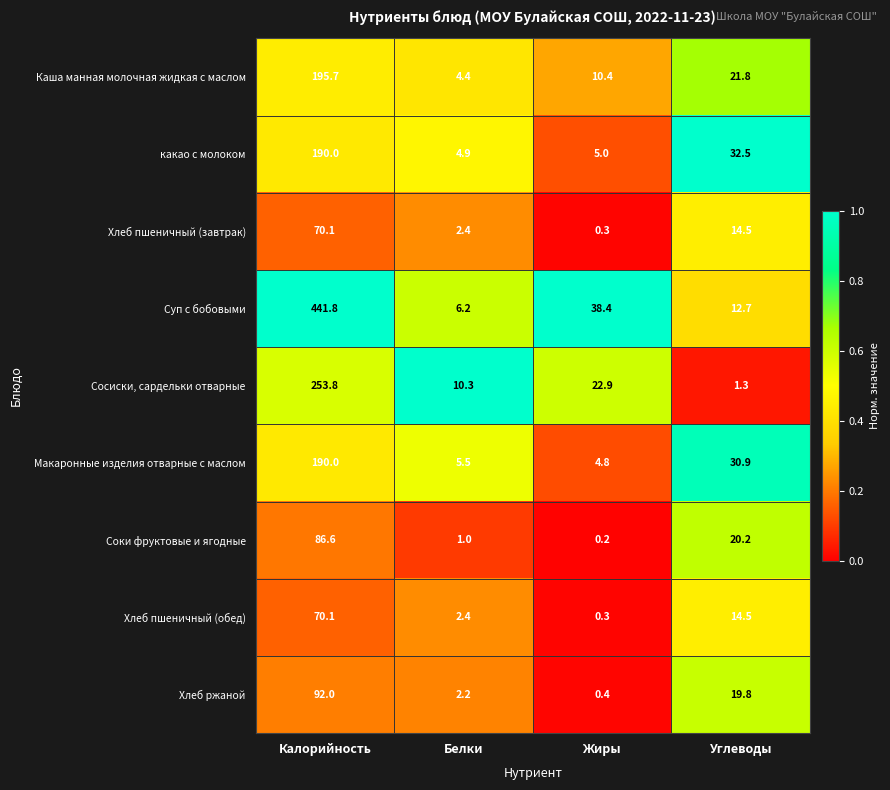

Which category has the highest value in the Суп с бобовыми series?

Калорийность